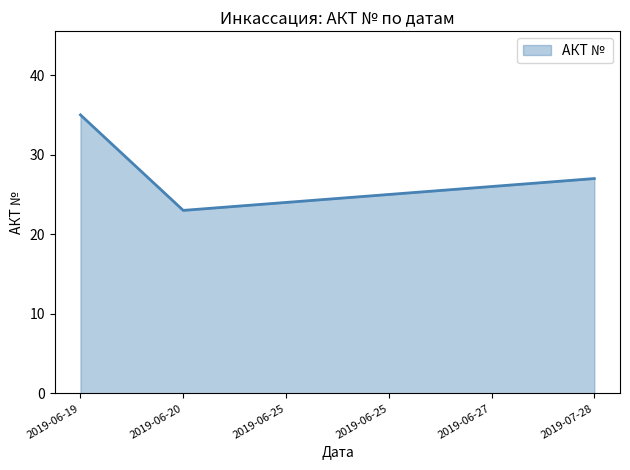

List the labels in order of value, largest first.

2019-06-19, 2019-07-28, 2019-06-27, 2019-06-25, 2019-06-25, 2019-06-20